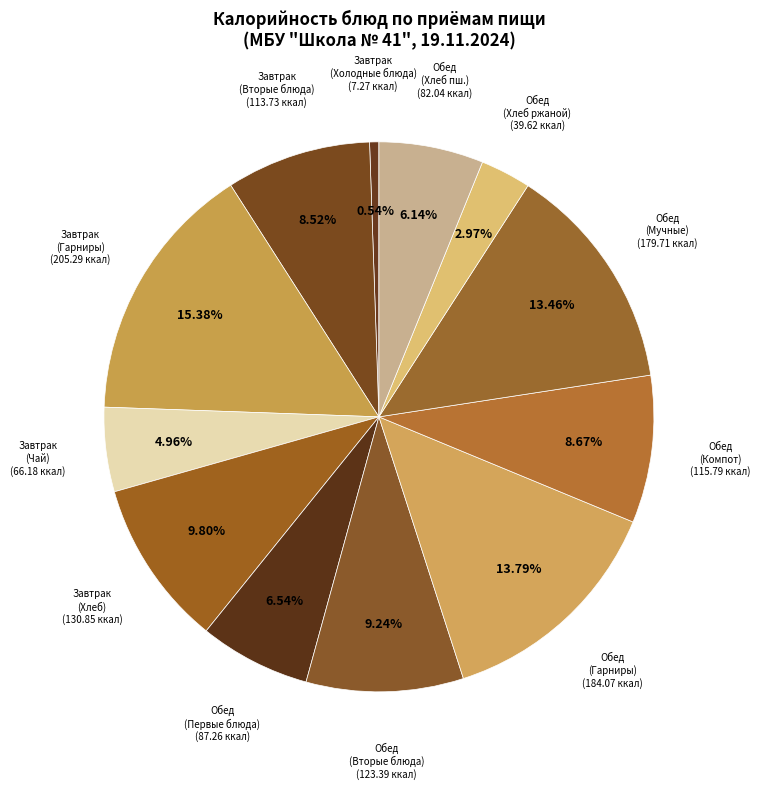

To the nearest percent, what is the average slice percentage?

8%